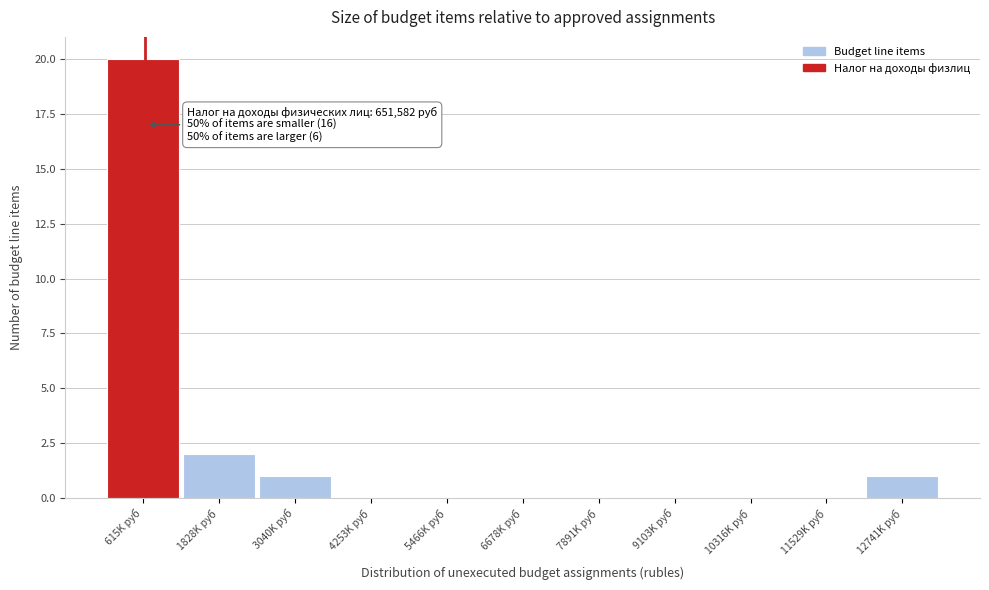

Reading left to right, extract all data points from this chart.

615K руб=20	1828K руб=2	3040K руб=1	4253K руб=0	5466K руб=0	6678K руб=0	7891K руб=0	9103K руб=0	10316K руб=0	11529K руб=0	12741K руб=1